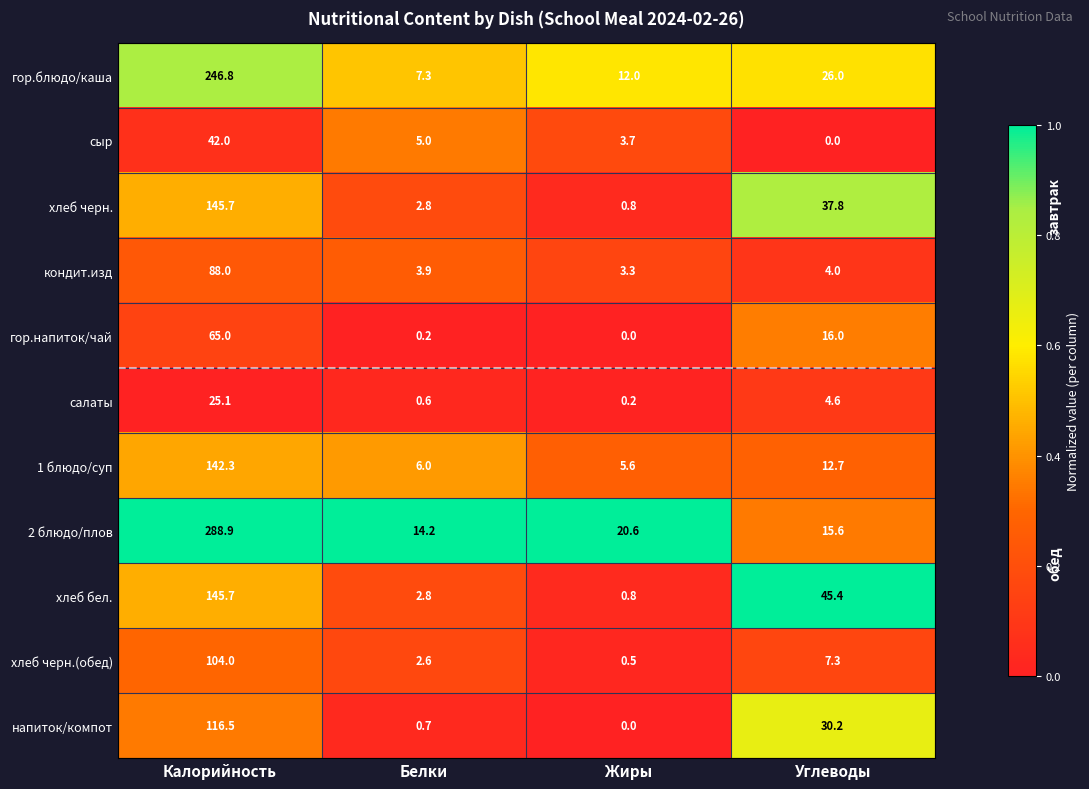

At which label does хлеб черн.(обед) reach its peak?

Калорийность